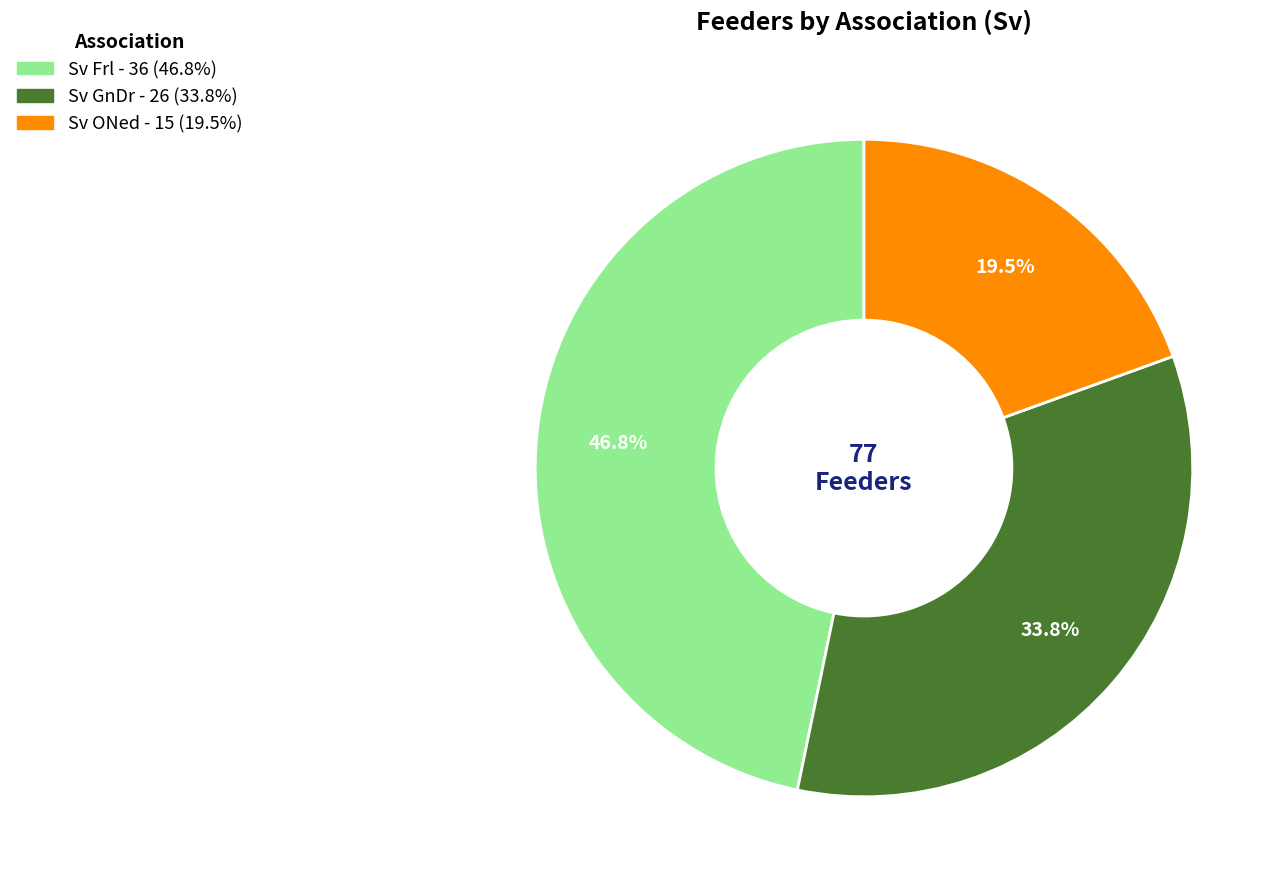

To the nearest percent, what is the combined percentage of Sv ONed and Sv Frl?

66%